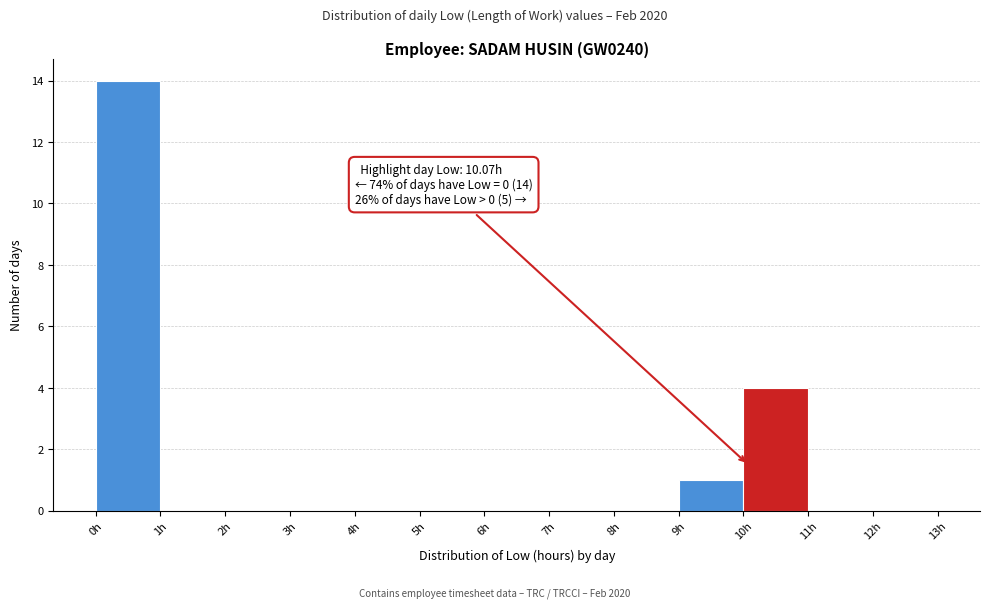

Over which range of the x-axis is the bar tallest?

0 to 1